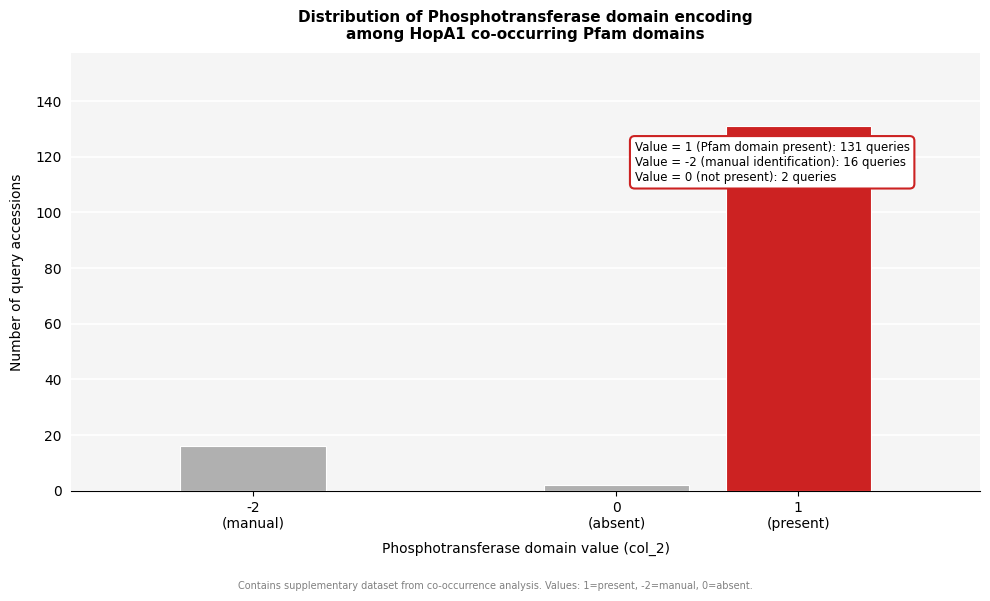

Reading right to left, what are all the values shown in this chart?

131	2	16